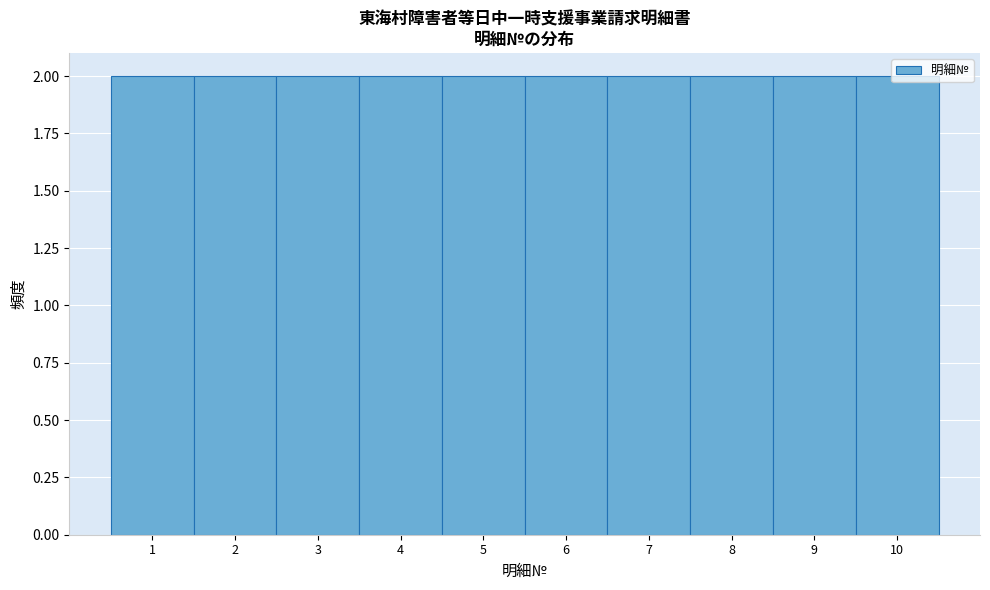

Reading left to right, list every bar in this chart as the range it spans on the x-axis followed by its height. The values are not printed on the chart, so give them approximately, as read against the axis.

0.5 to 1.5: 2
1.5 to 2.5: 2
2.5 to 3.5: 2
3.5 to 4.5: 2
4.5 to 5.5: 2
5.5 to 6.5: 2
6.5 to 7.5: 2
7.5 to 8.5: 2
8.5 to 9.5: 2
9.5 to 10.5: 2